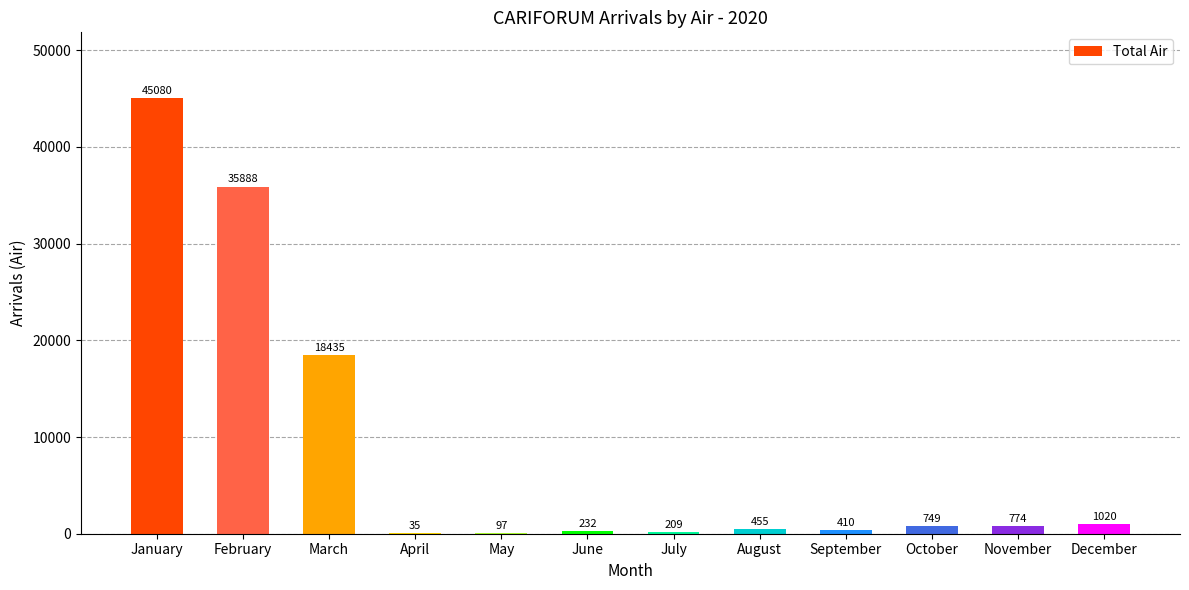

What is the average value?

8615